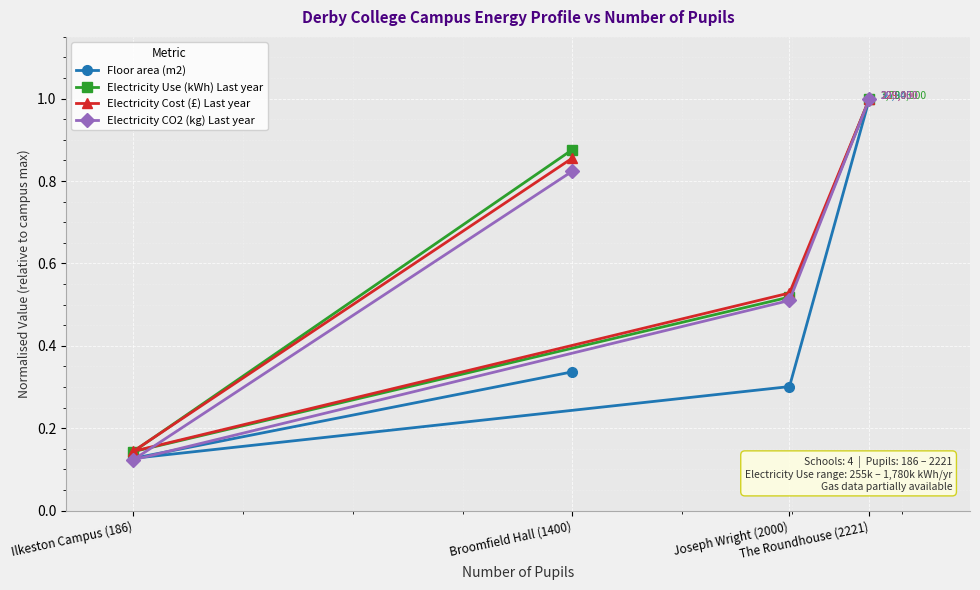

Is it true that Electricity Use (kWh) Last year equals 1.5 at The Roundhouse (2221)?

False